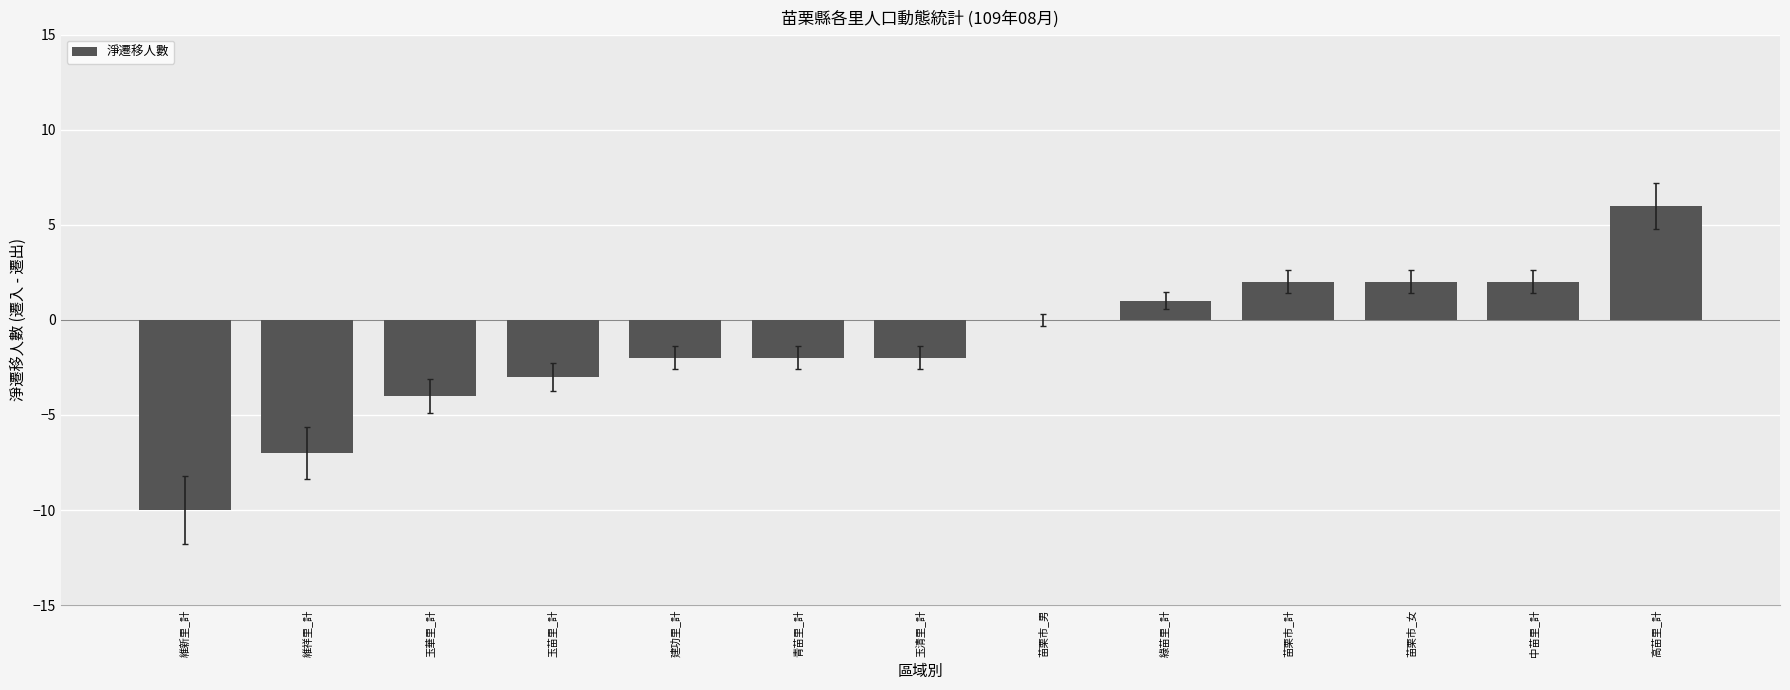

What is the average value?

-1